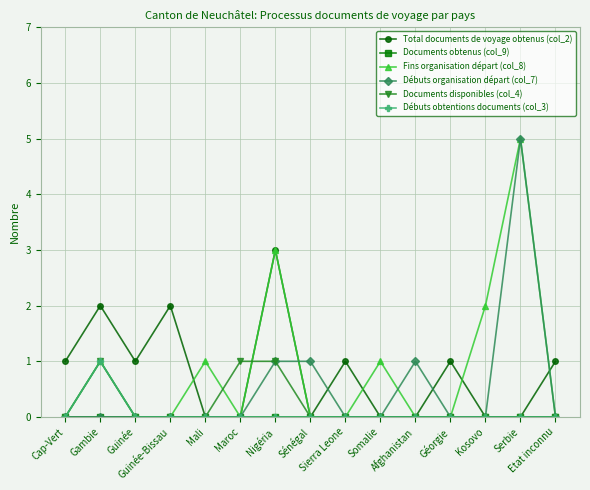

In Fins organisation départ (col_8), how many points are higher than both neighbors (excluding endpoints)?

5